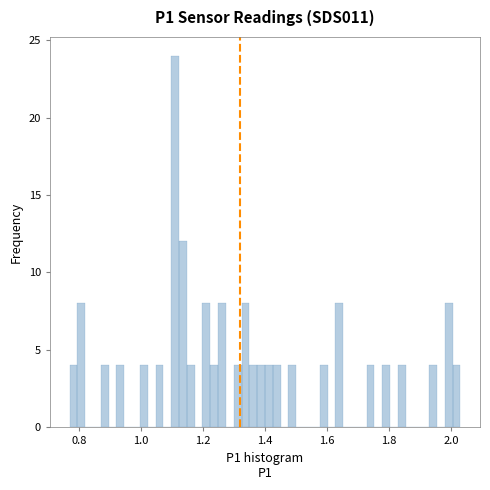

Around what value on the x-axis is the tallest bar? Give the approximate position of its centre, as read against the axis.

1.12